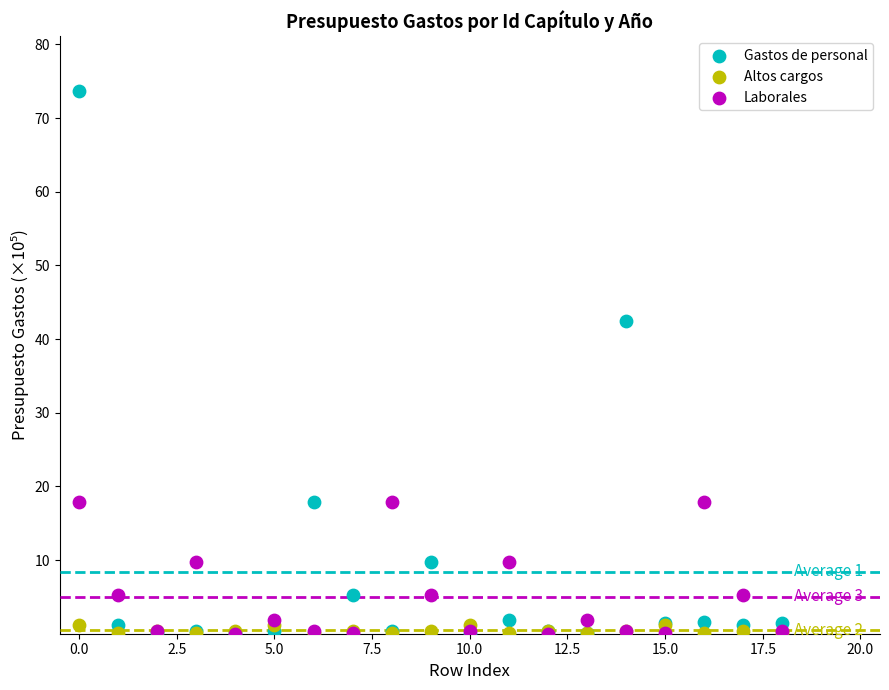

In the Gastos de personal series, what Y value is closest to 36?

42.5